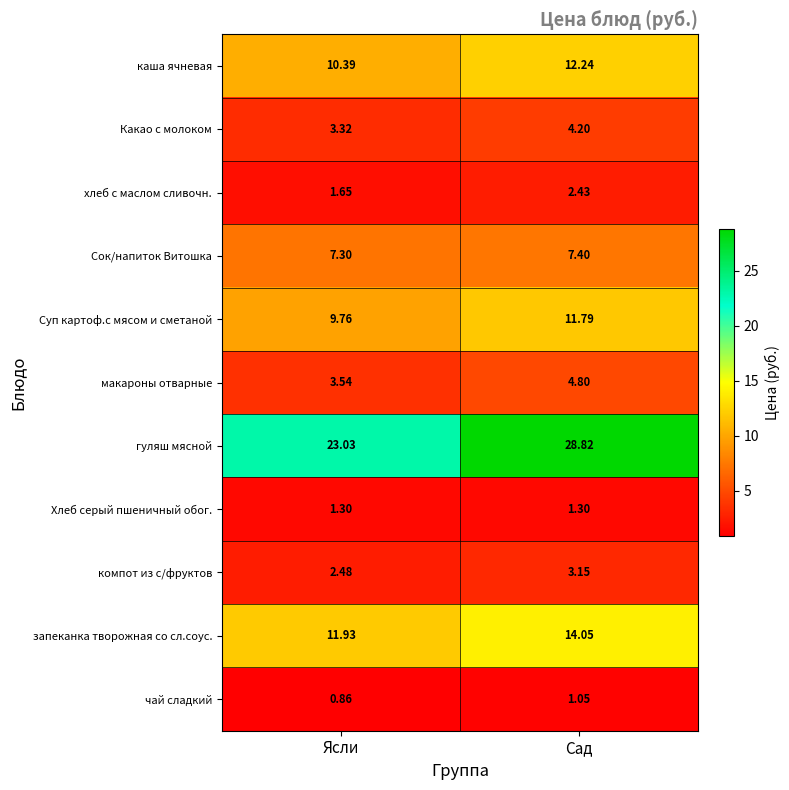

At which category is the sum across all series the highest?

Сад